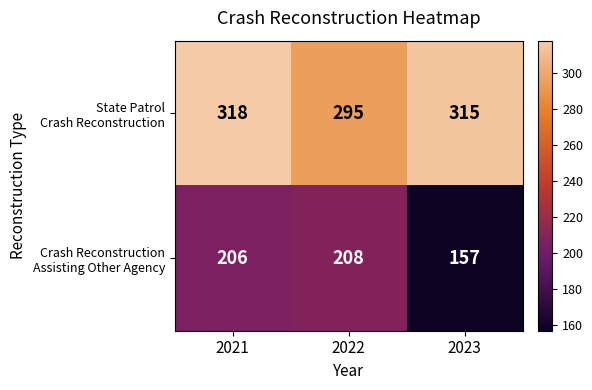

At which category is the sum across all series the highest?

2021